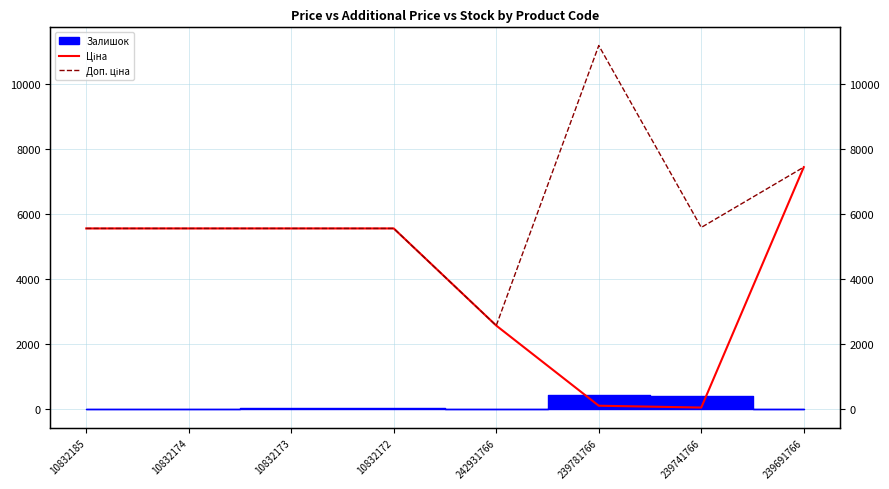

How many interior local valleys does the Доп. ціна series have?

2